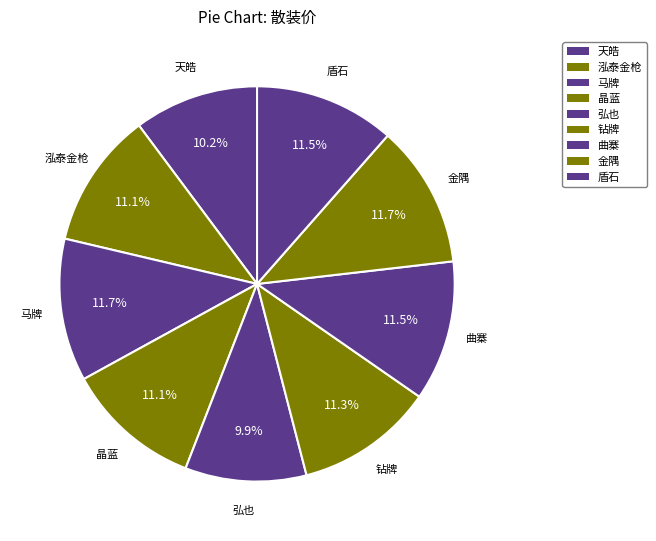

What is the smallest slice in the pie chart?

弘也